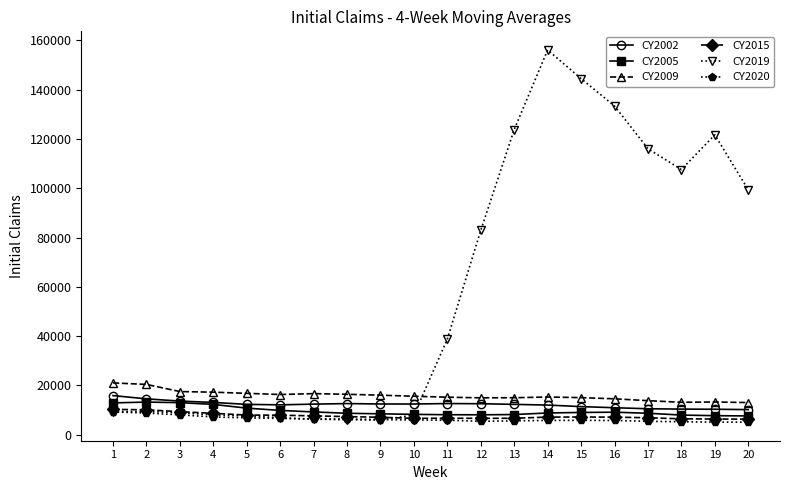

At how many categories does at least one series exceed 112104?

6